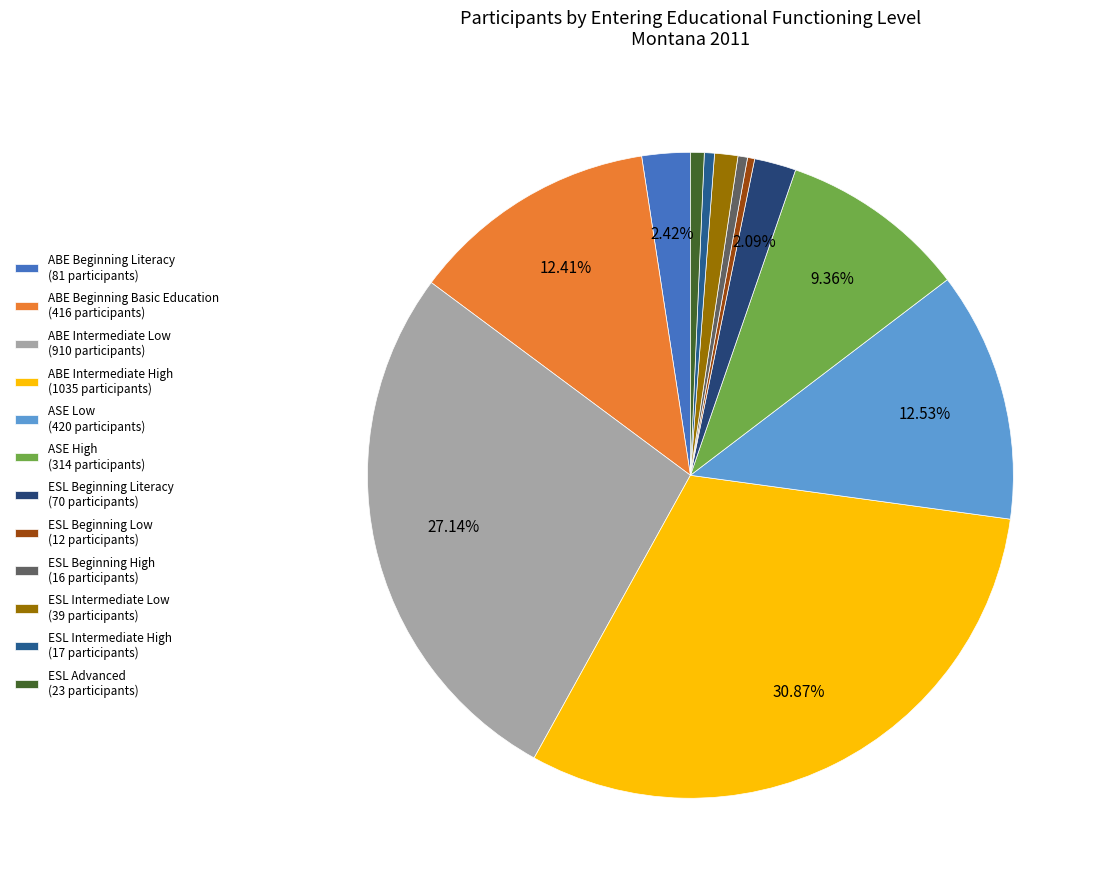

How many slices are in this pie chart?

12